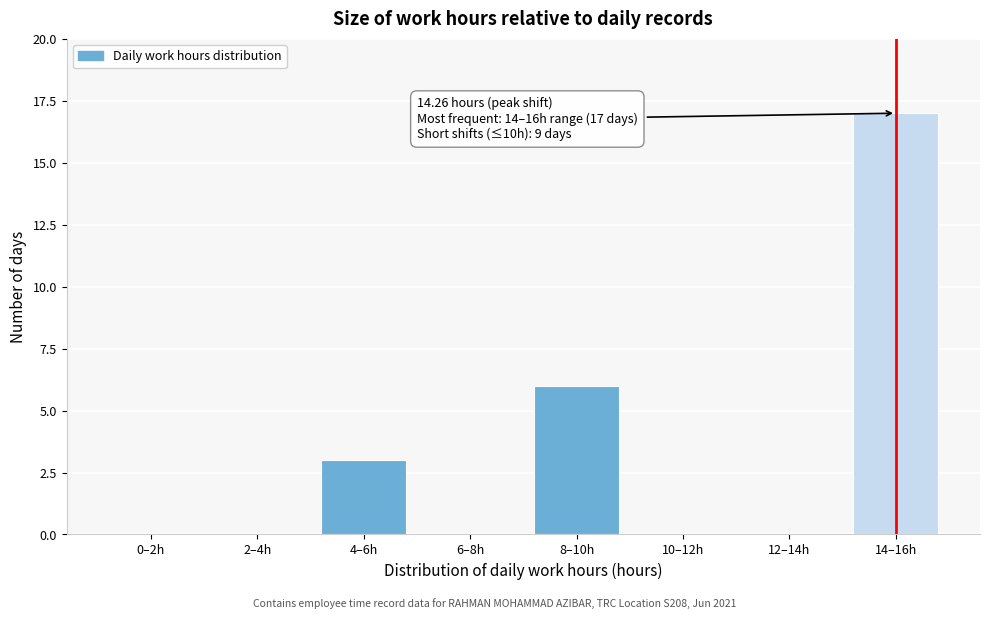

Reading right to left, list all the values displayed in this chart.

14–16h=17	12–14h=0	10–12h=0	8–10h=6	6–8h=0	4–6h=3	2–4h=0	0–2h=0